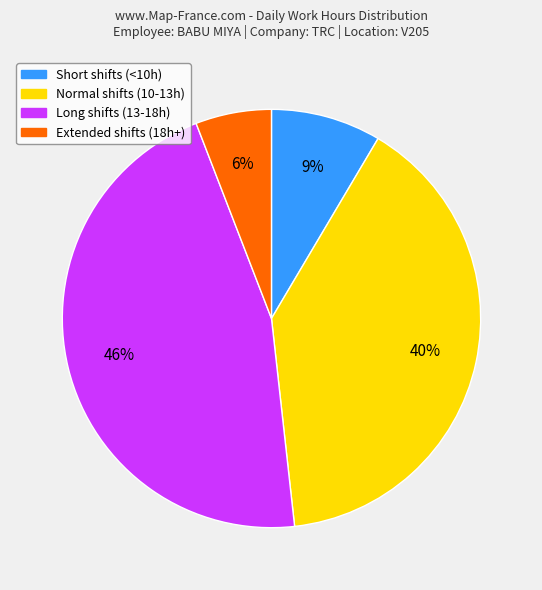

Count the number of slices in the pie.

4